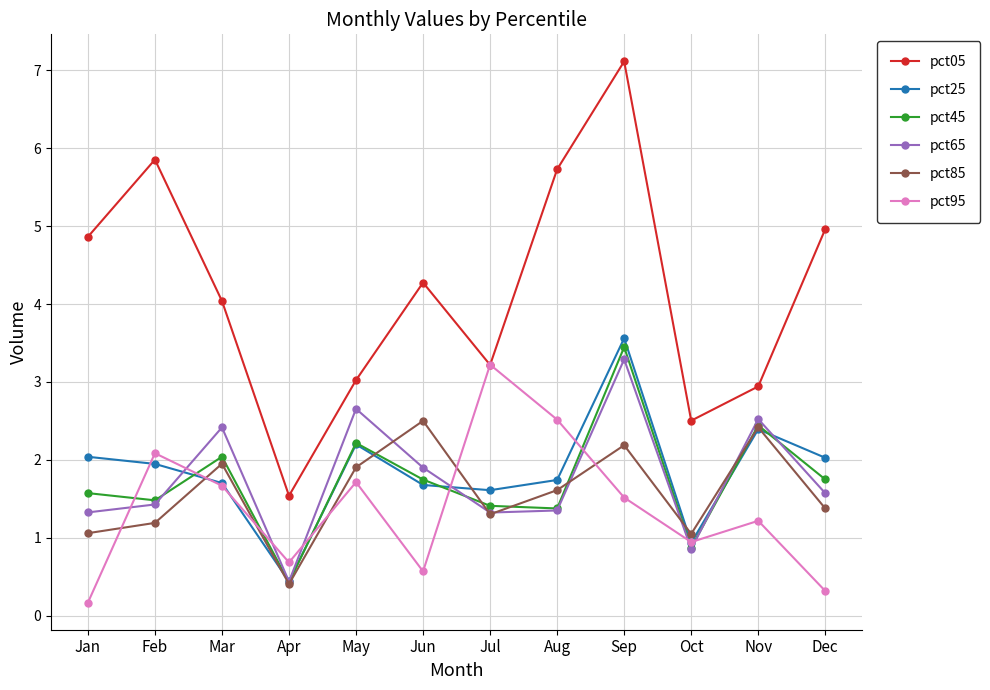

At which label does pct65 reach its minimum?

Apr